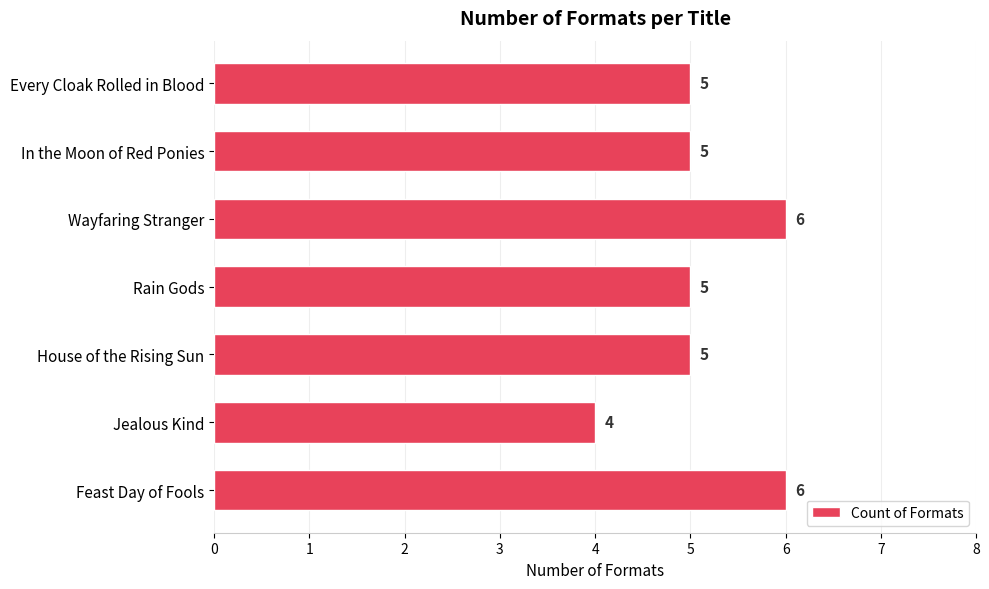

What is the minimum value shown in the chart?

4